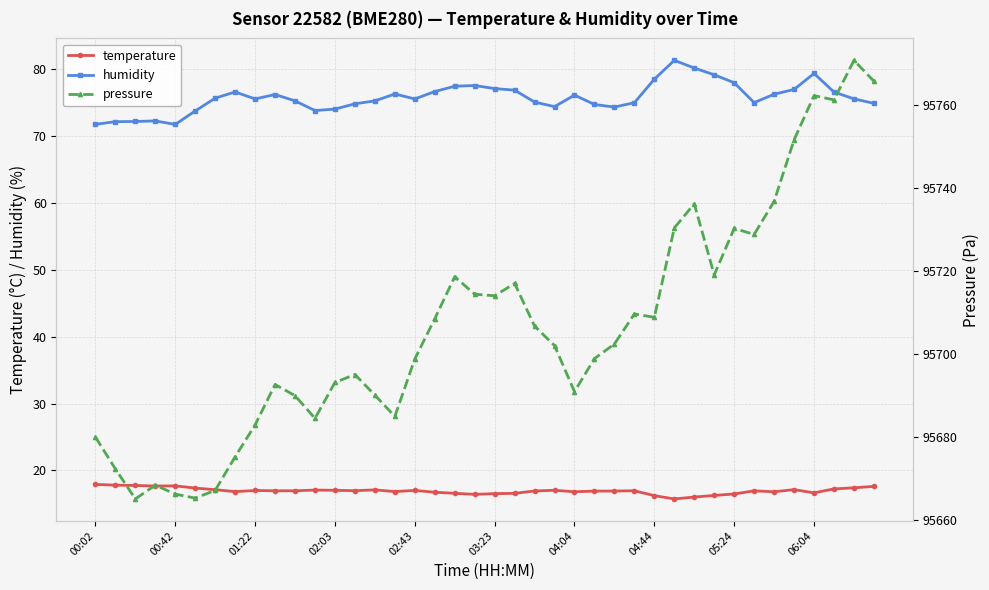

Rank the series by their maximum value, from highest to lowest.

pressure, humidity, temperature